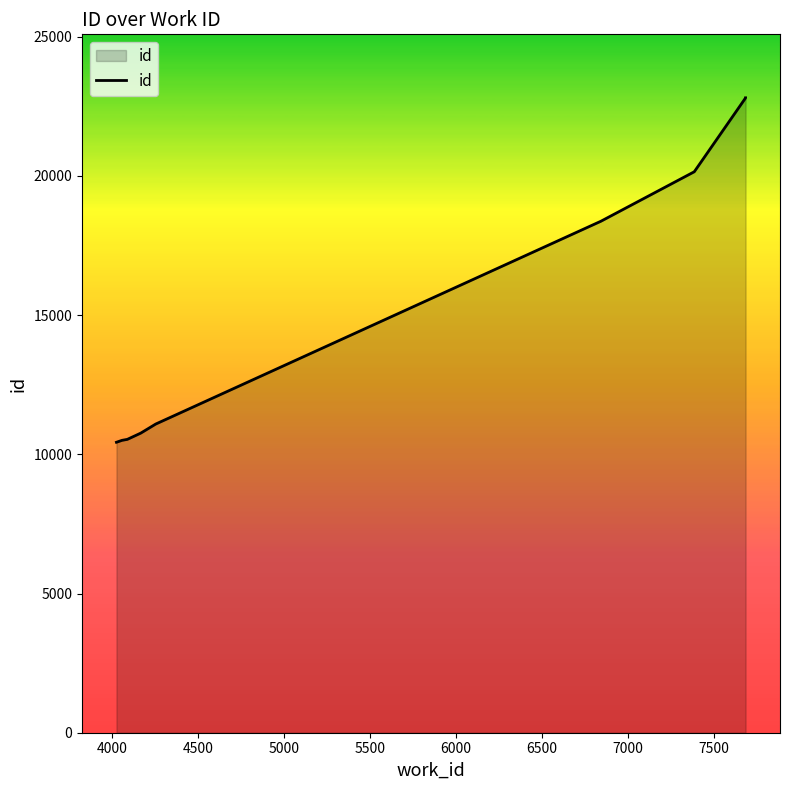

What is the ratio of the value at 7500 to the value at 6000?

1.2